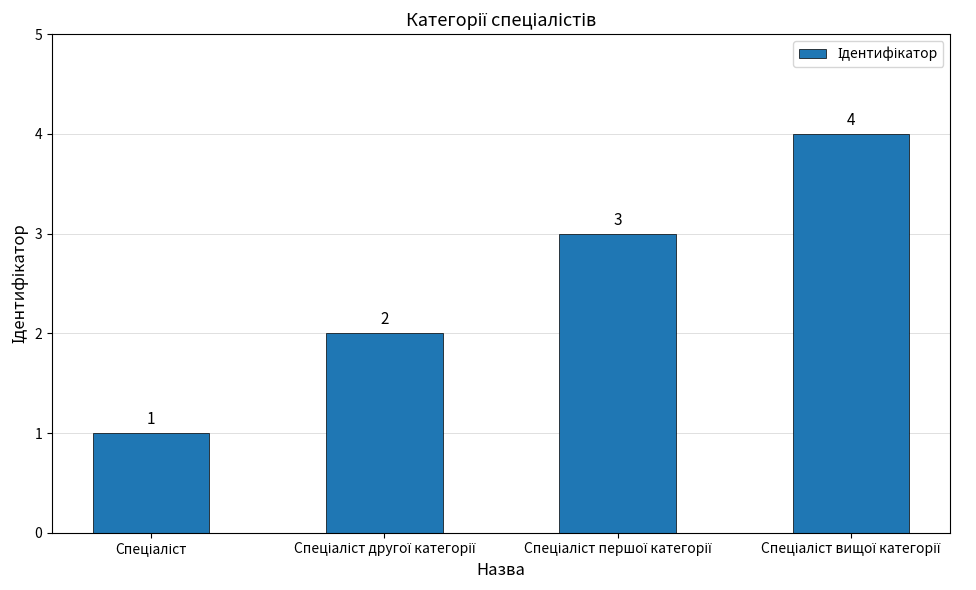

What is the value of the 3rd bar from the left?

3